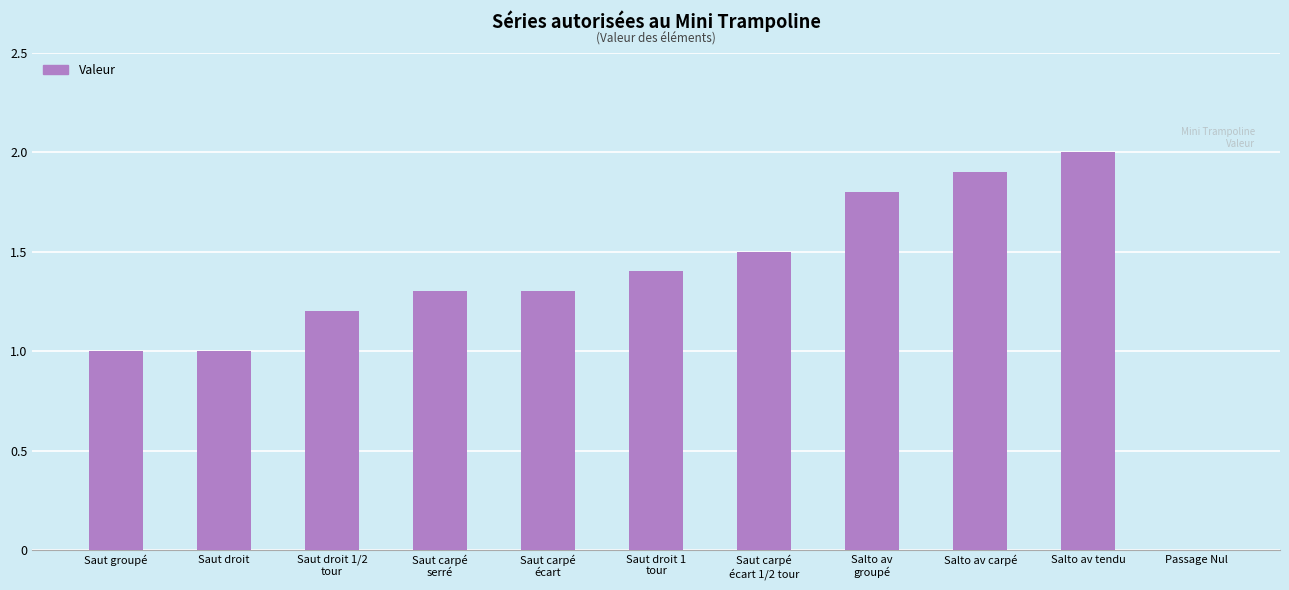

Reading left to right, list all the values displayed in this chart.

Saut groupé=1.0	Saut droit=1.0	Saut droit 1/2
tour=1.2	Saut carpé
serré=1.3	Saut carpé
écart=1.3	Saut droit 1
tour=1.4	Saut carpé
écart 1/2 tour=1.5	Salto av
groupé=1.8	Salto av carpé=1.9	Salto av tendu=2.0	Passage Nul=0.0